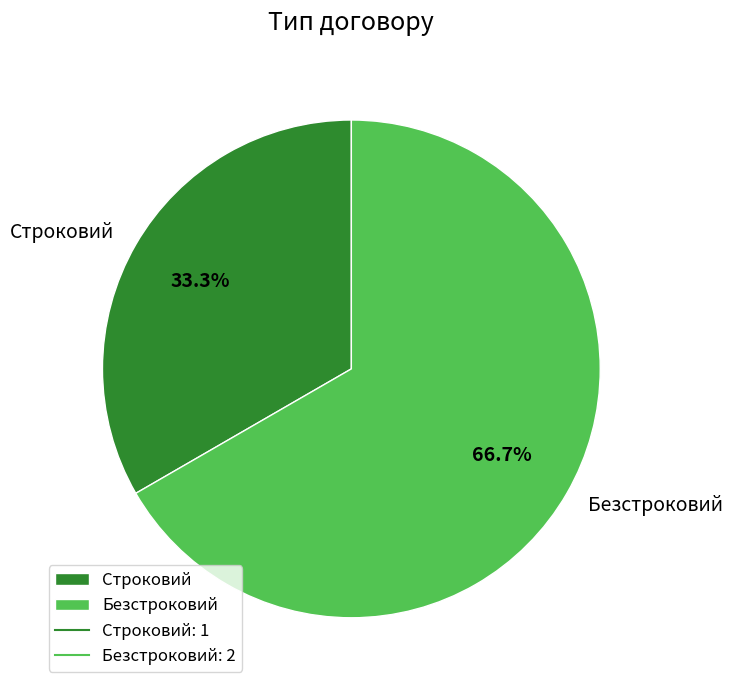

To the nearest percent, what is the difference between the Безстроковий and Строковий slice percentages?

33%